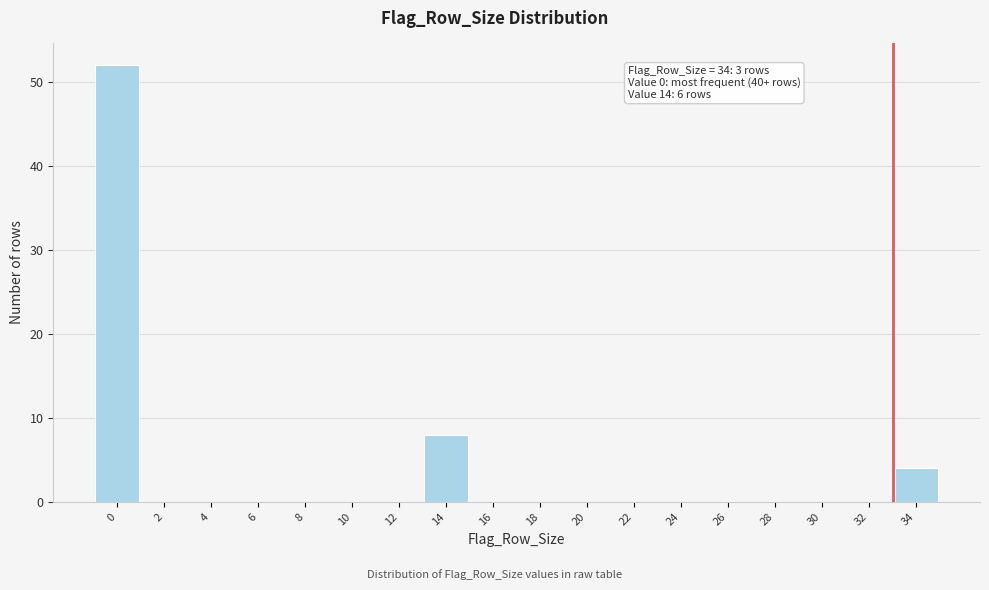

What is the maximum value shown in the chart?

52